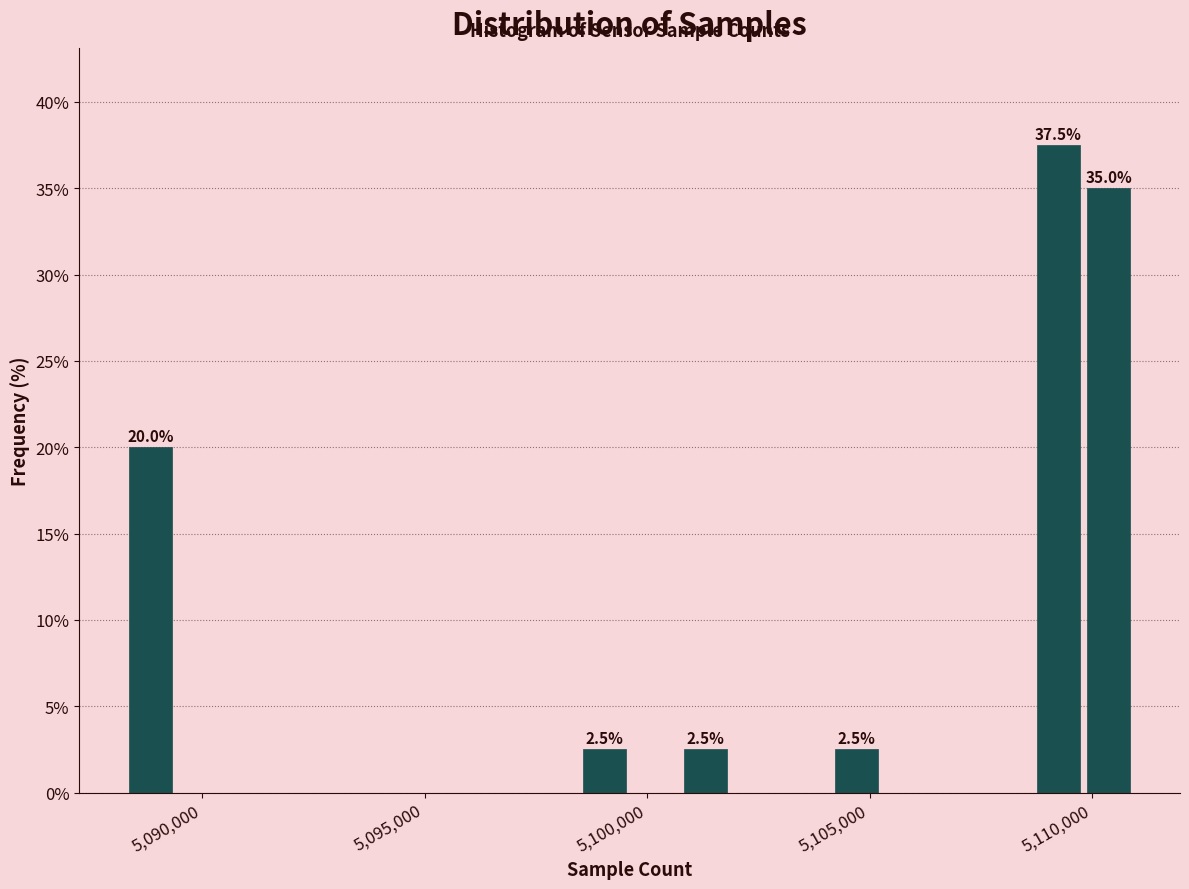

Read against the x-axis, roughly where is the centre of the tallest bar?

5109000